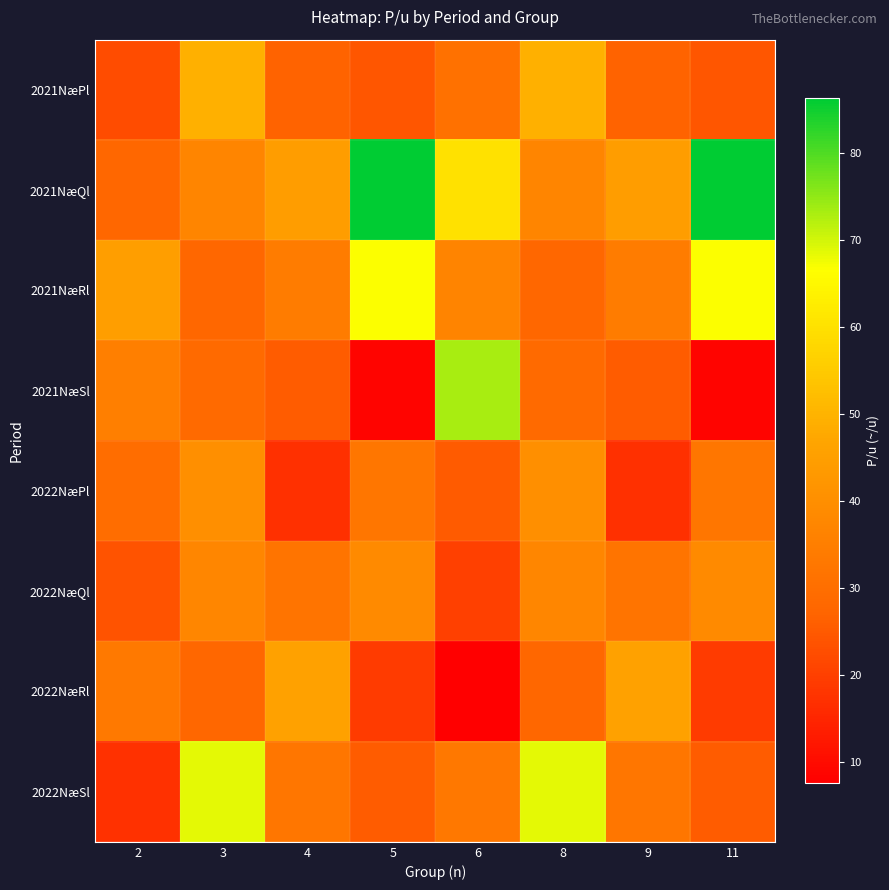

Reading right to left, what are all the values shown in this chart?

2021NæPl: 11=24.3	9=26.7	8=49.3	6=30.9	5=24.3	4=26.7	3=49.3	2=22.5
2021NæQl: 11=86.3	9=44.3	8=37.0	6=60.0	5=86.3	4=44.3	3=37.0	2=27.7
2021NæRl: 11=66.7	9=34.3	8=27.6	6=36.5	5=66.7	4=34.3	3=27.6	2=44.5
2021NæSl: 11=8.6	9=25.5	8=28.8	6=73.3	5=8.6	4=25.5	3=28.8	2=35.2
2022NæPl: 11=32.4	9=17.1	8=40.0	6=25.4	5=32.4	4=17.1	3=40.0	2=29.6
2022NæQl: 11=38.6	9=31.7	8=37.4	6=20.0	5=38.6	4=31.7	3=37.4	2=23.8
2022NæRl: 11=19.0	9=45.5	8=27.7	6=7.6	5=19.0	4=45.5	3=27.7	2=33.3
2022NæSl: 11=25.7	9=32.3	8=68.6	6=33.0	5=25.7	4=32.3	3=68.6	2=17.2